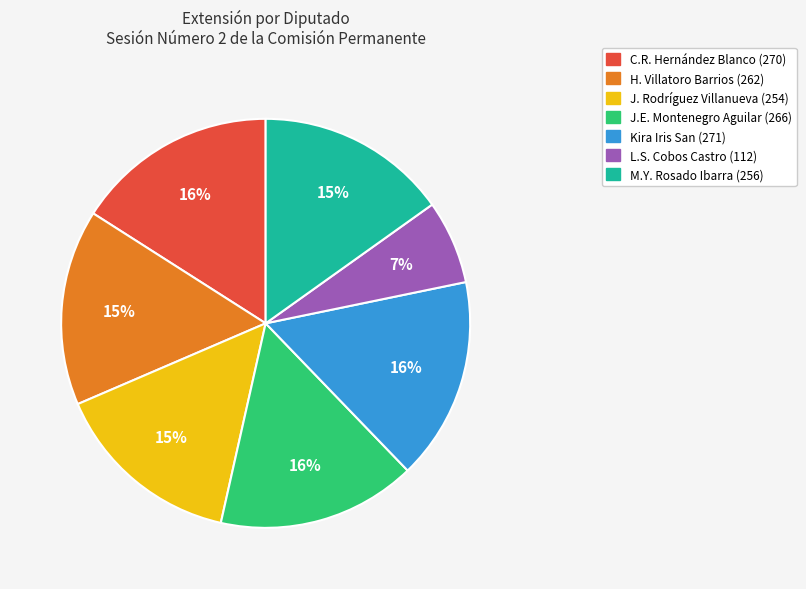

How many slices are in this pie chart?

7